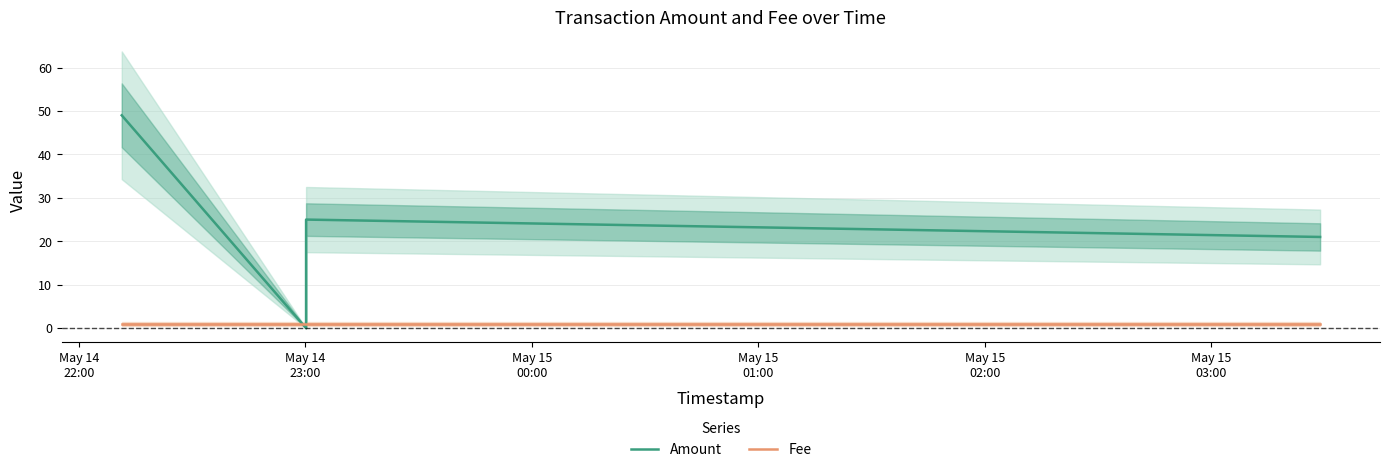

At which label does Amount reach its minimum?

May 14
23:00